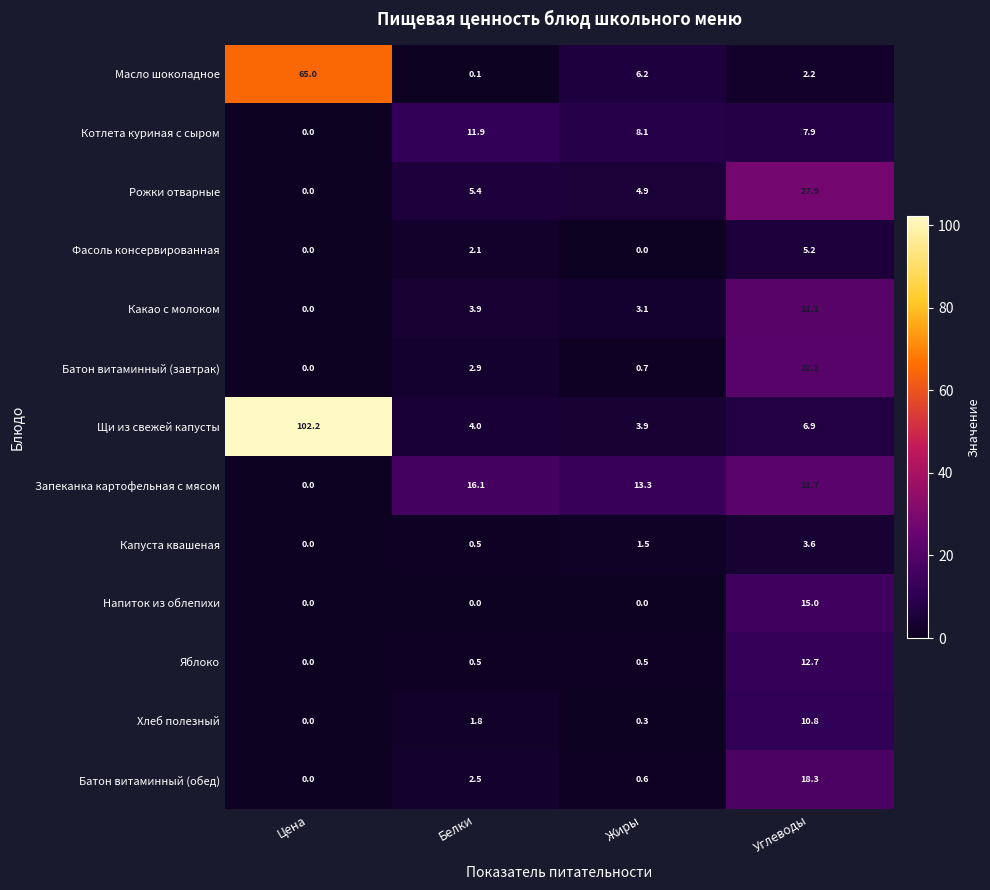

What is the difference between the maximum and minimum values in the Рожки отварные series?

27.9